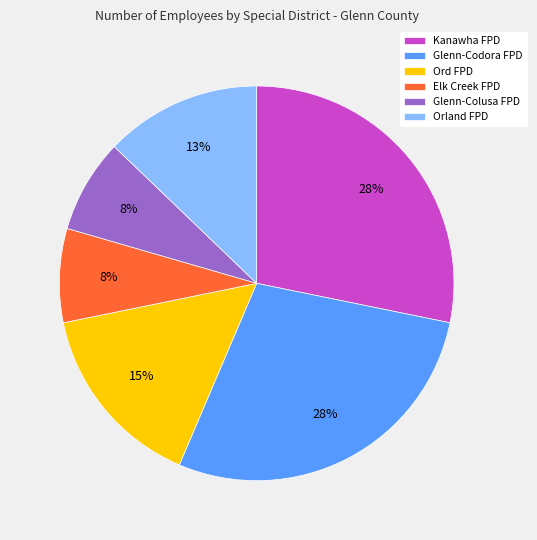

To the nearest percent, what percentage of the pie is Ord FPD?

15%